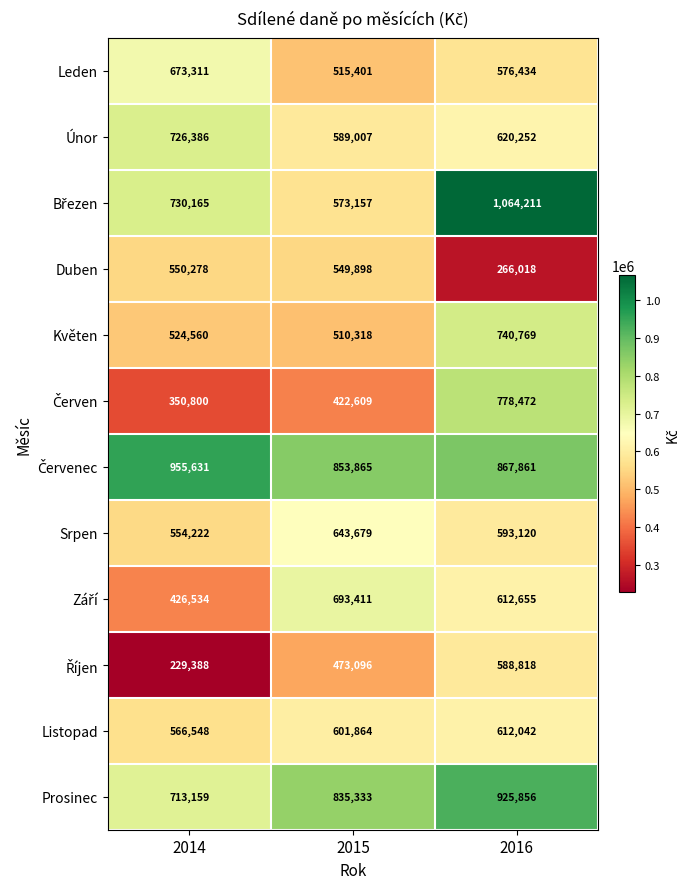

At which label is Duben closest to 408148?

2015